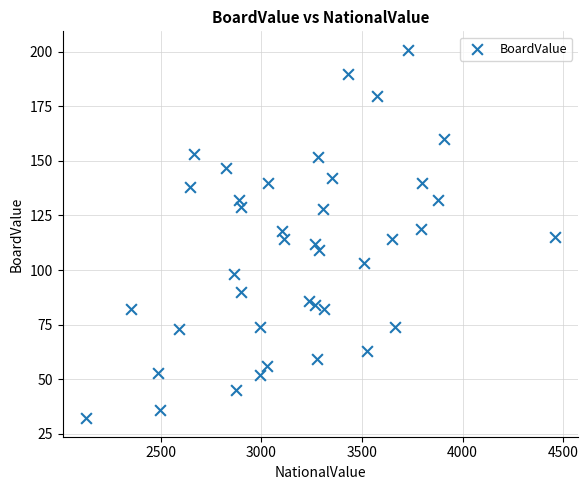

What is the range of Y values (max minus min)?

169